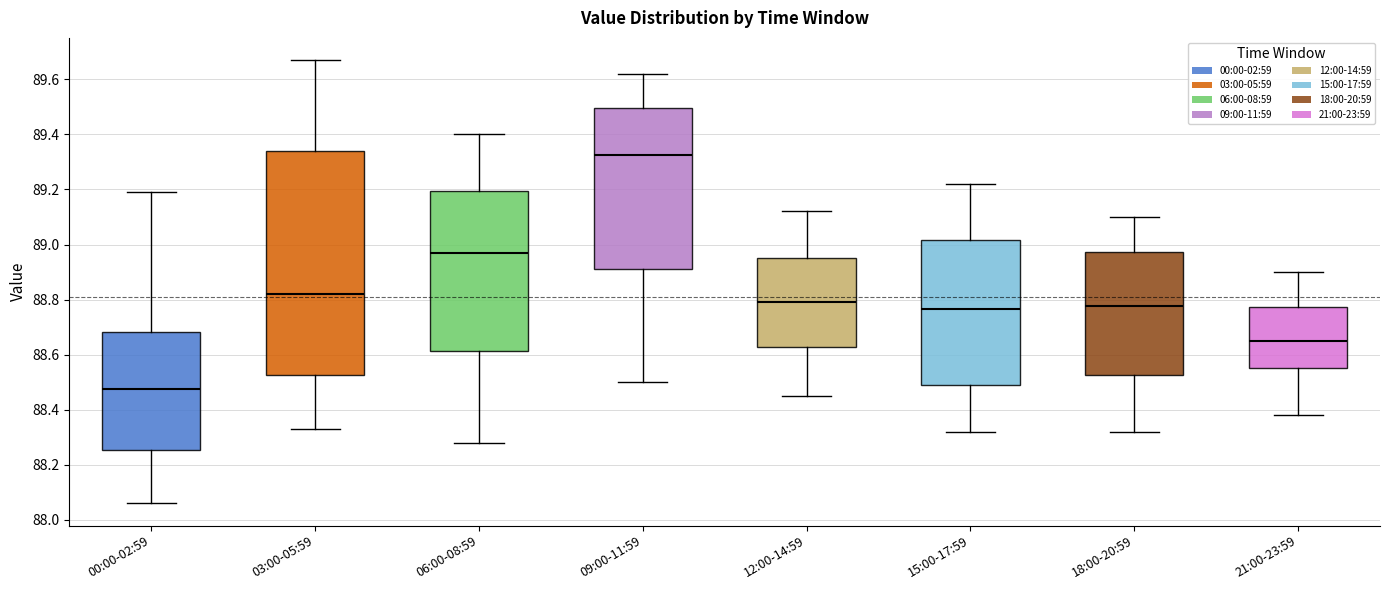

Reading left to right, read every box against the y-axis: the position of its median line, the range the box covers, and the ends of its whiskers. The values are not printed on the chart, so give them approximately, as read against the axis.

00:00-02:59: median 88.48, box 88.26 to 88.68, whiskers 88.06 to 89.20
03:00-05:59: median 88.82, box 88.52 to 89.34, whiskers 88.34 to 89.68
06:00-08:59: median 88.98, box 88.62 to 89.20, whiskers 88.28 to 89.40
09:00-11:59: median 89.32, box 88.92 to 89.50, whiskers 88.50 to 89.62
12:00-14:59: median 88.80, box 88.62 to 88.96, whiskers 88.46 to 89.12
15:00-17:59: median 88.76, box 88.50 to 89.02, whiskers 88.32 to 89.22
18:00-20:59: median 88.78, box 88.52 to 88.98, whiskers 88.32 to 89.10
21:00-23:59: median 88.66, box 88.56 to 88.78, whiskers 88.38 to 88.90